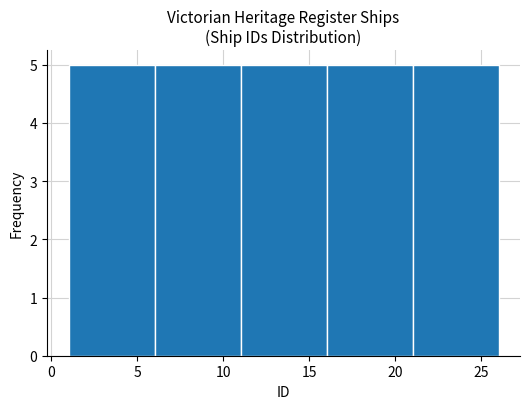

Reading left to right, list every bar in this chart as the range it spans on the x-axis followed by its height. The values are not printed on the chart, so give them approximately, as read against the axis.

1 to 6: 5
6 to 11: 5
11 to 16: 5
16 to 21: 5
21 to 26: 5